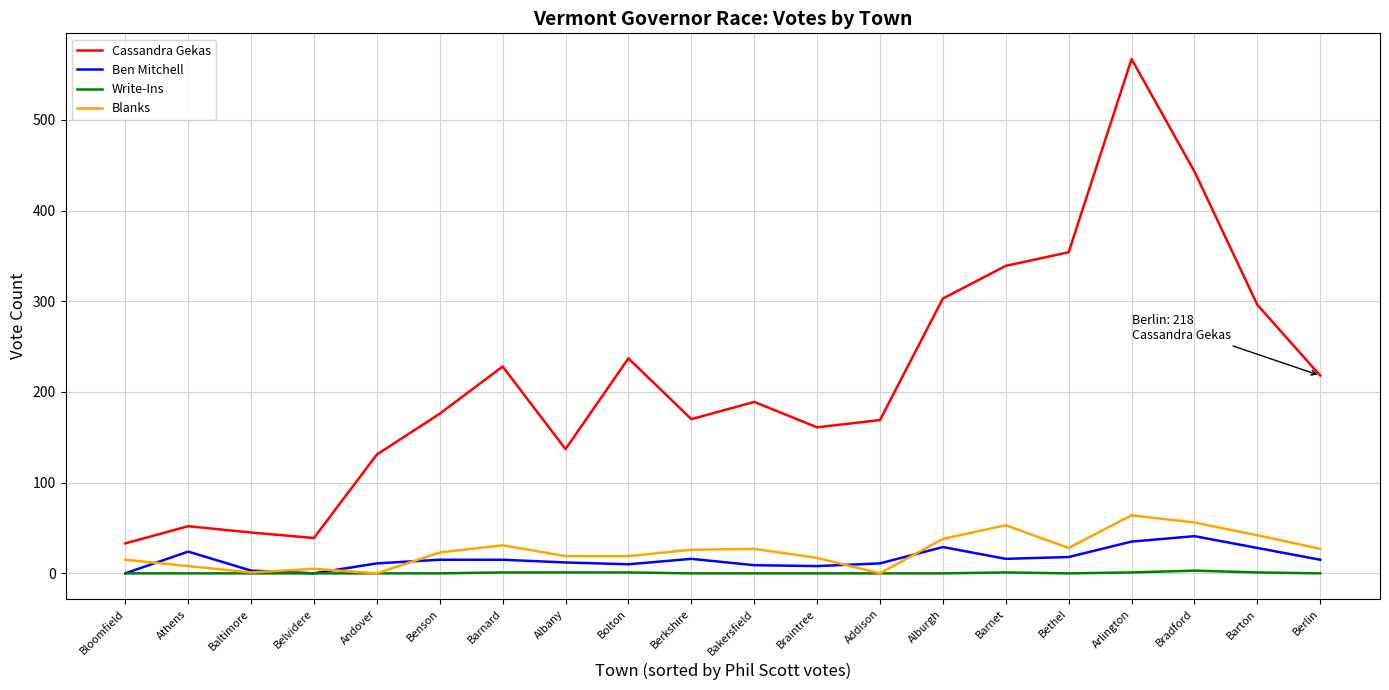

How many lines are shown in the chart?

4